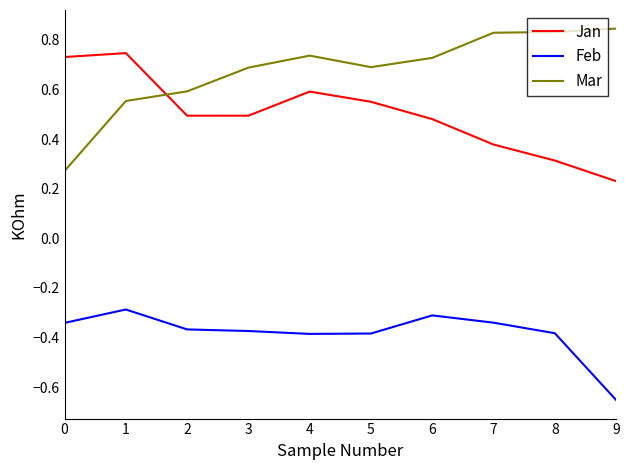

What are all the series names shown in the legend?

Jan, Feb, Mar